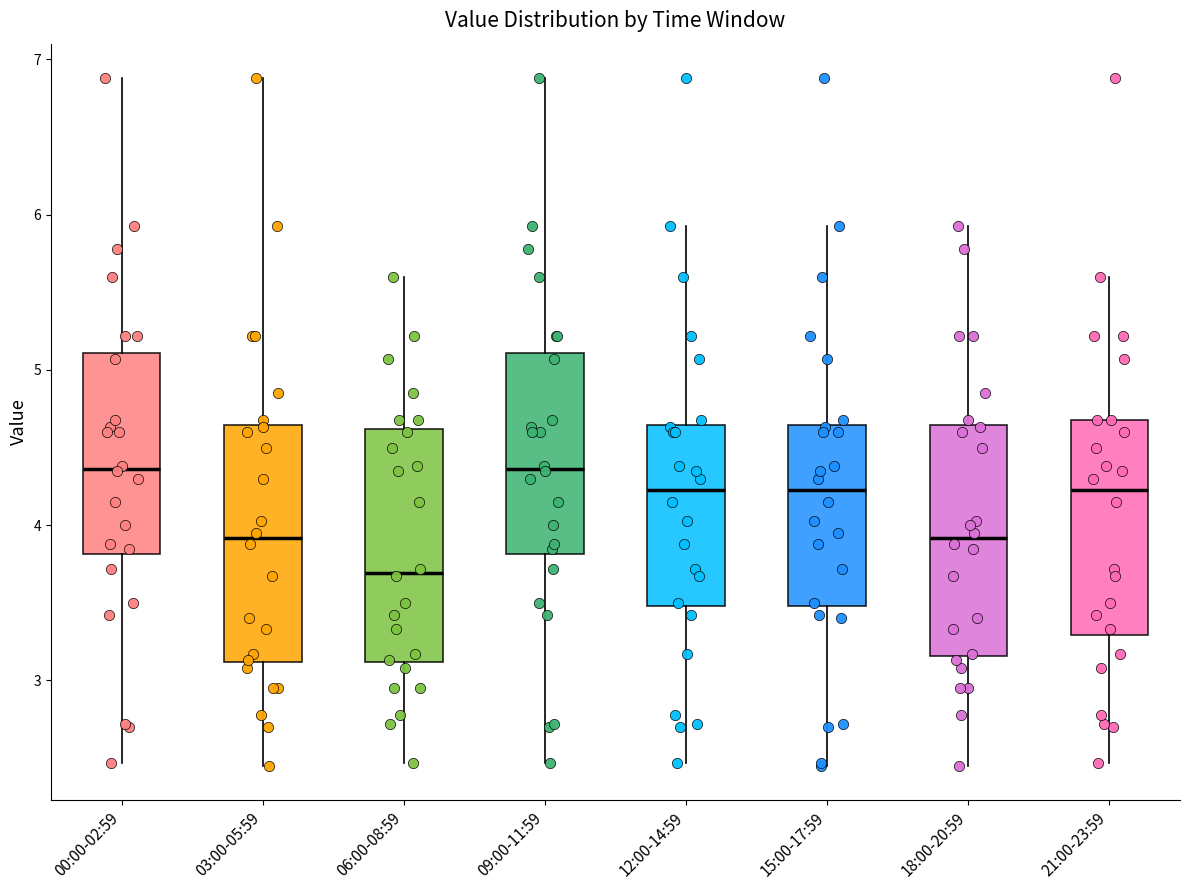

Reading left to right, transcribe this box plot: for each box, give where its median line is, the range the box spans, and where its two whiskers end, as read against the y-axis. The values are not printed on the chart, so give them approximately, as read against the axis.

00:00-02:59: median 4.4, box 3.8 to 5.1, whiskers 2.5 to 6.9
03:00-05:59: median 3.9, box 3.1 to 4.6, whiskers 2.5 to 6.9
06:00-08:59: median 3.7, box 3.1 to 4.6, whiskers 2.5 to 5.6
09:00-11:59: median 4.4, box 3.8 to 5.1, whiskers 2.5 to 6.9
12:00-14:59: median 4.2, box 3.5 to 4.6, whiskers 2.5 to 5.9
15:00-17:59: median 4.2, box 3.5 to 4.6, whiskers 2.5 to 5.9
18:00-20:59: median 3.9, box 3.2 to 4.6, whiskers 2.5 to 5.9
21:00-23:59: median 4.2, box 3.3 to 4.7, whiskers 2.5 to 5.6